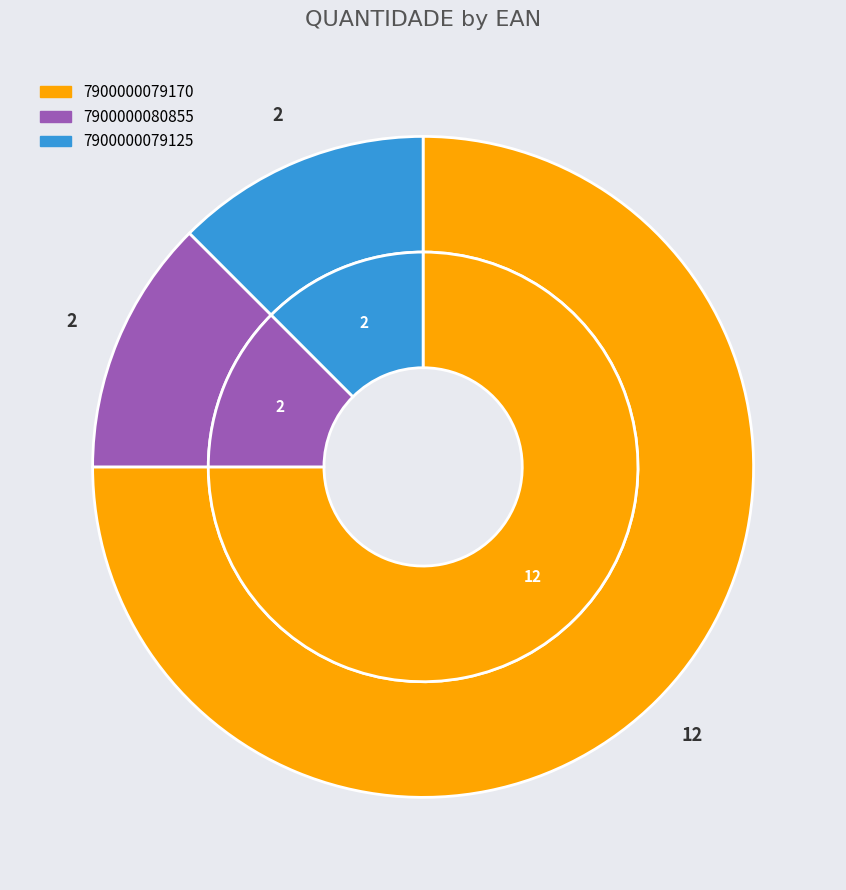

To the nearest percent, what is the difference between the 7900000079125 and 7900000079170 slice percentages?

62%